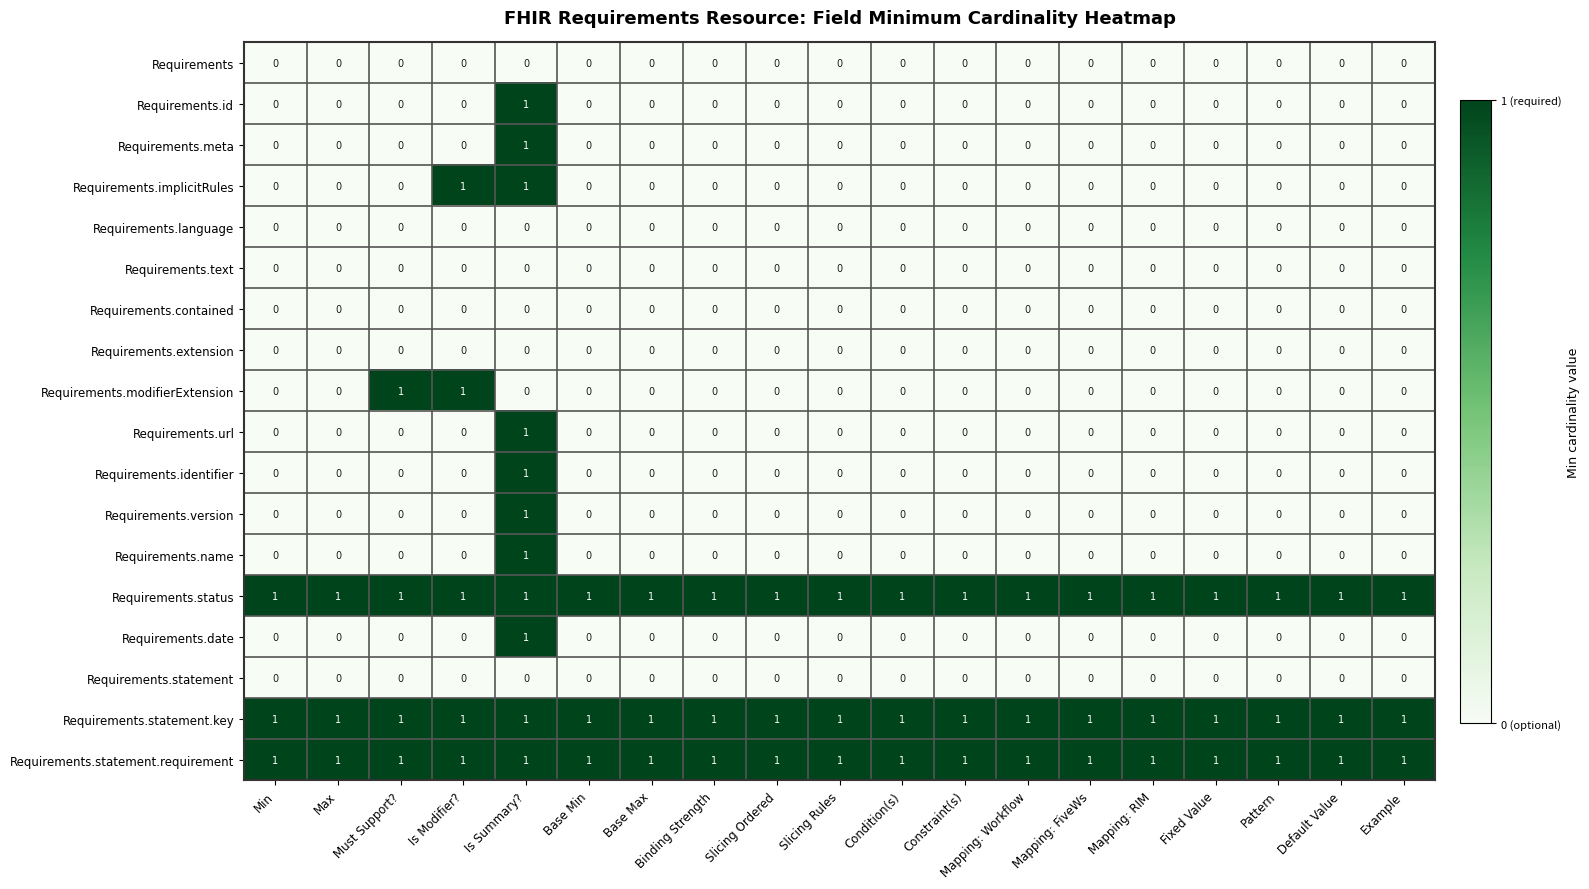

What is the total value across all series at Min?

3